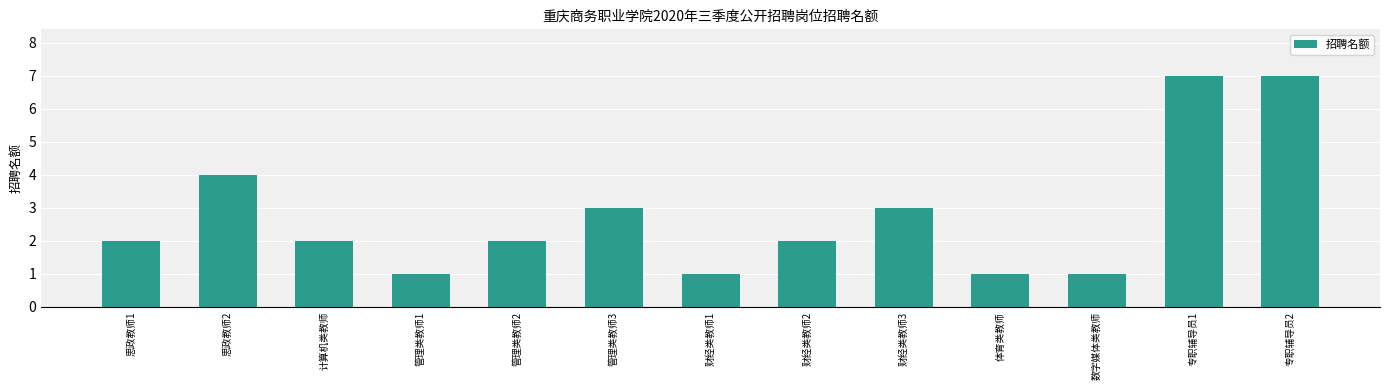

Between 管理类教师2 and 思政教师2, which is larger?

思政教师2